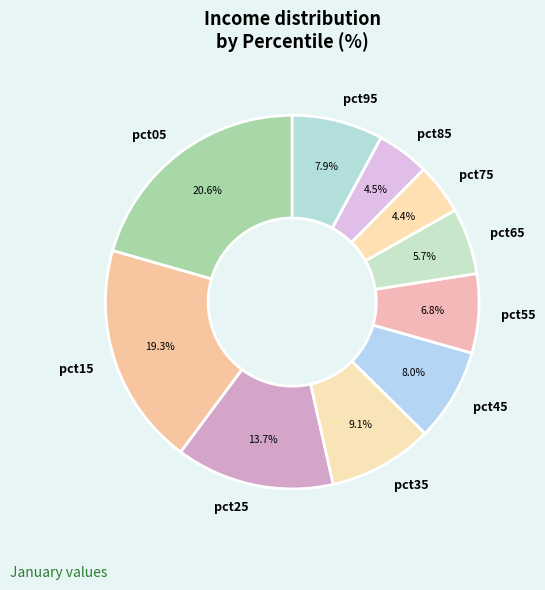

Is pct75 the majority of the pie?

No